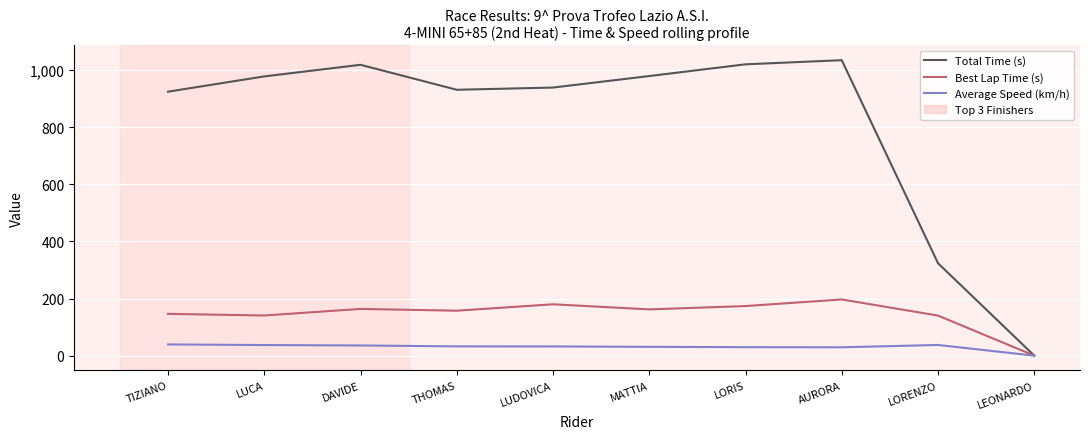

What value does the Average Speed (km/h) series have at LORENZO?

37.4